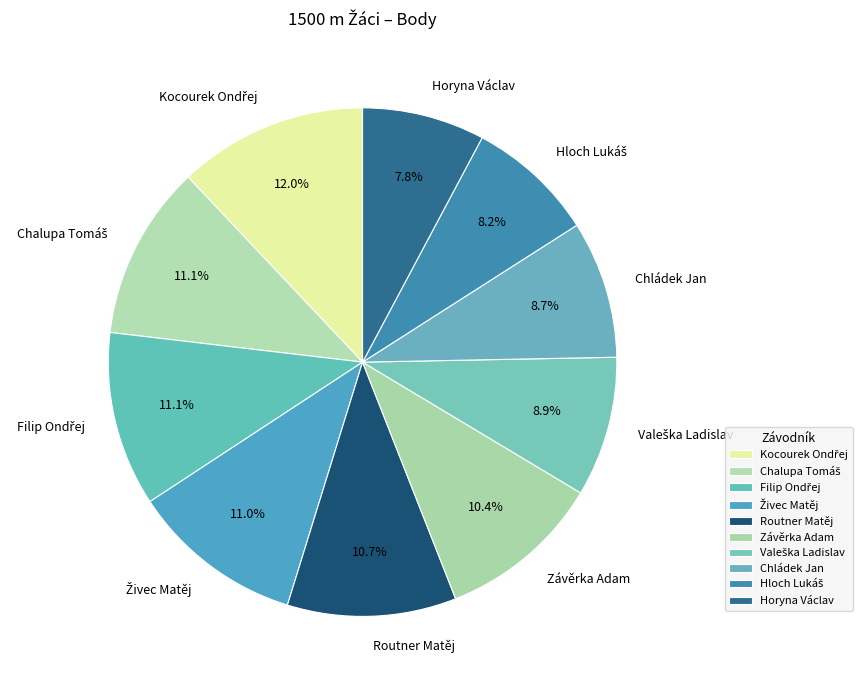

Between Horyna Václav and Chládek Jan, which is larger?

Chládek Jan